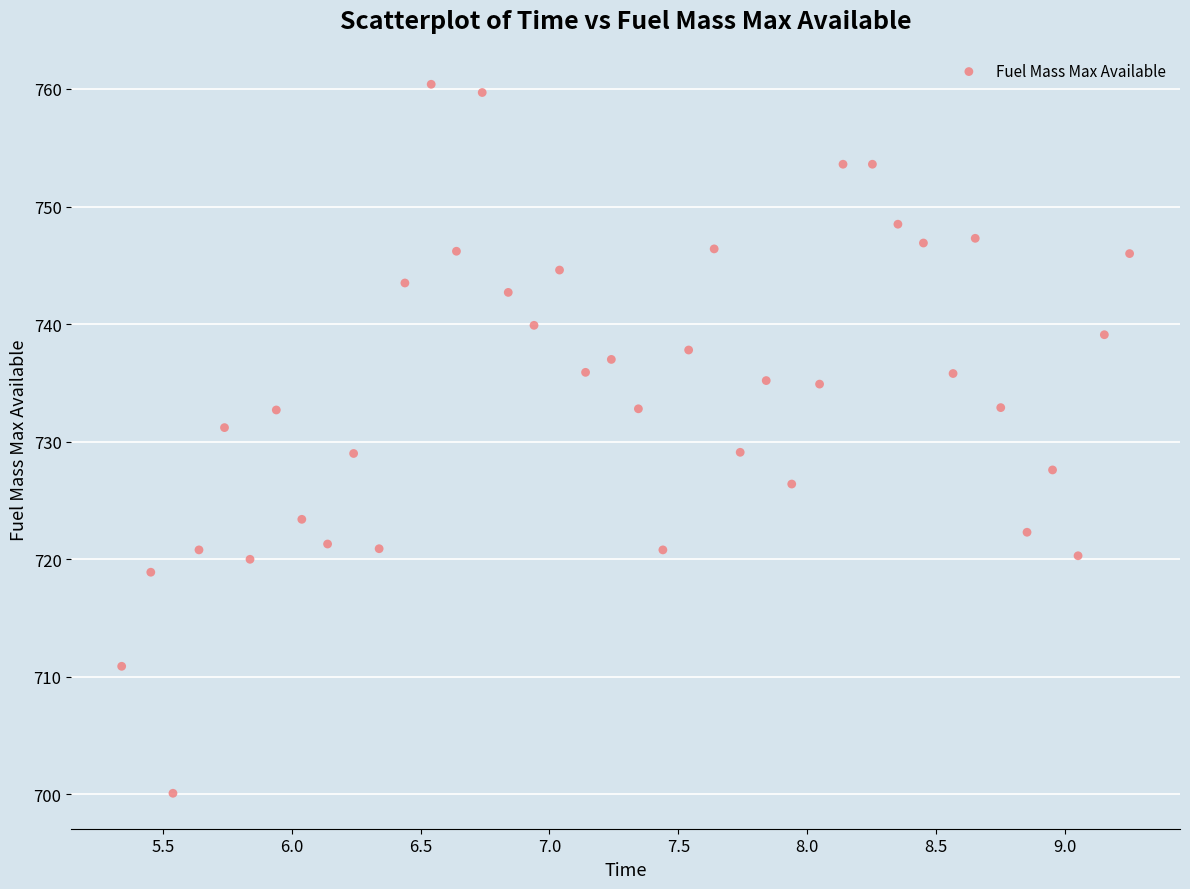

What is the range of X values (max minus min)?

3.9